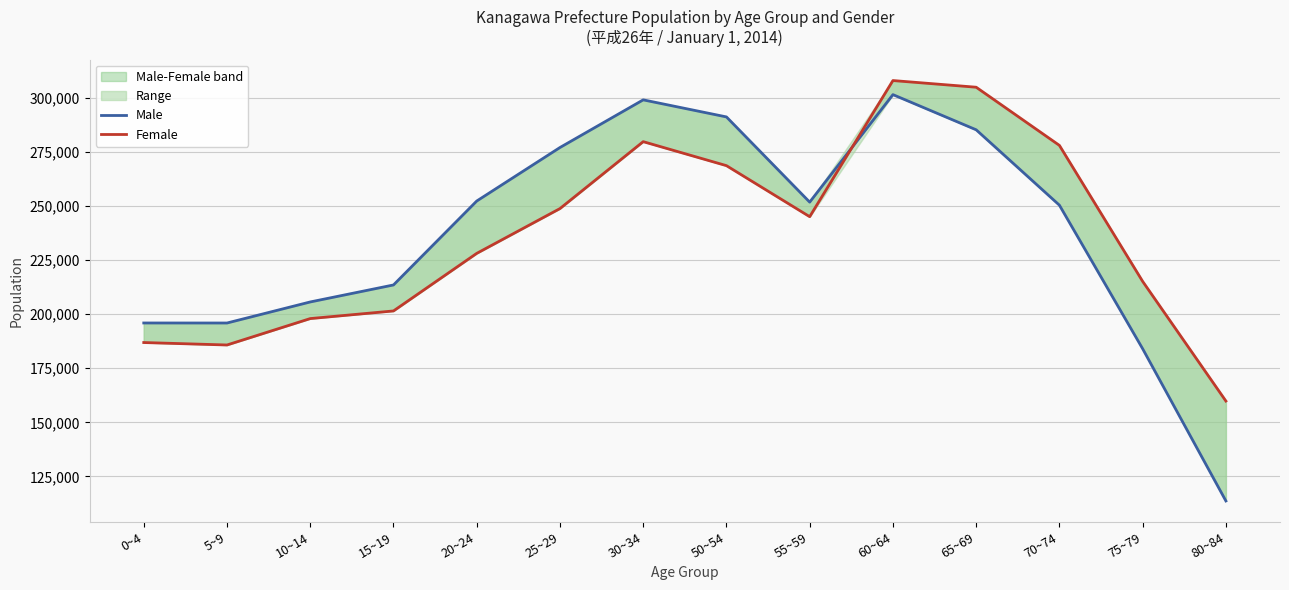

What position from the right is 80~84?

1